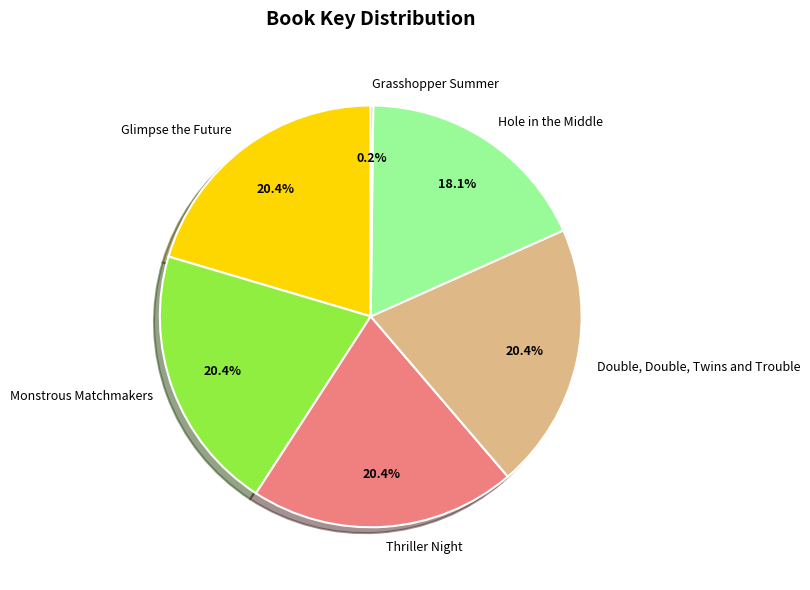

To the nearest percent, what is the difference between the largest and smallest slice percentages?

20%